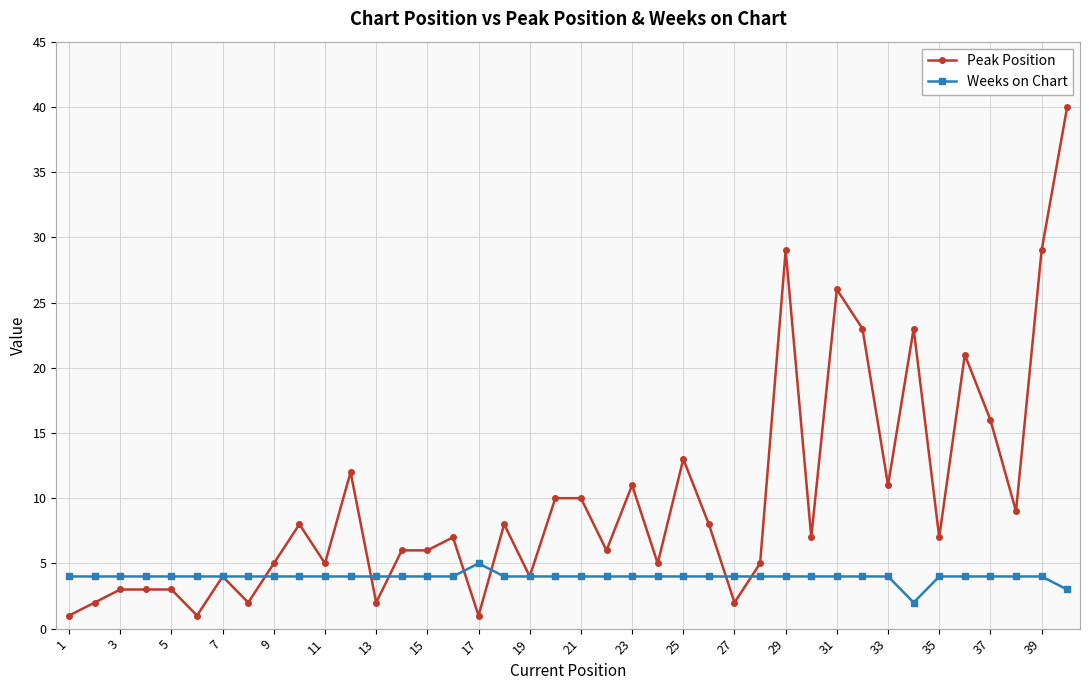

Rank the series by their maximum value, from highest to lowest.

Peak Position, Weeks on Chart